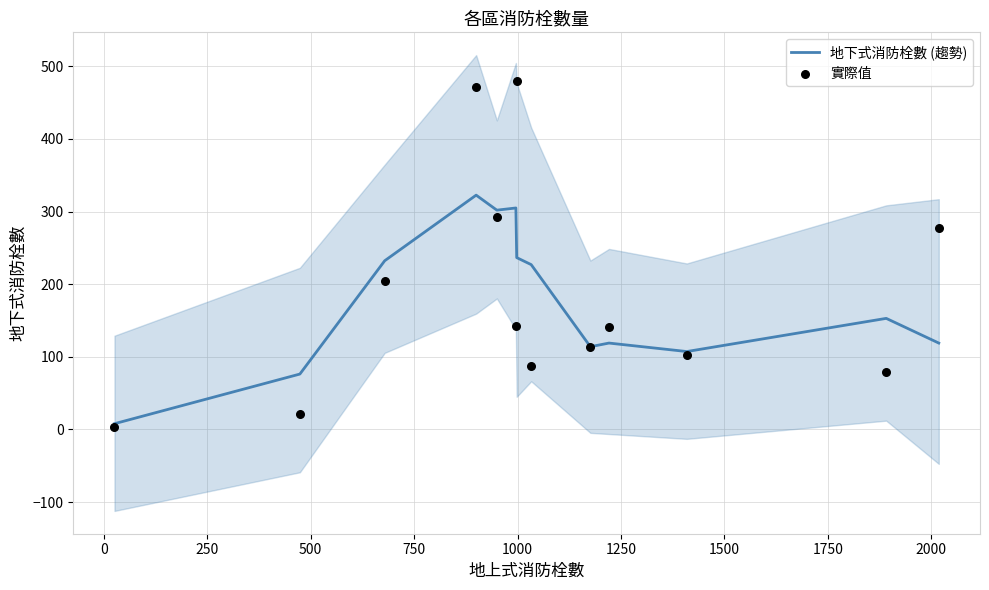

What is the maximum value for 地下式消防栓數 (趨勢)?

322.7